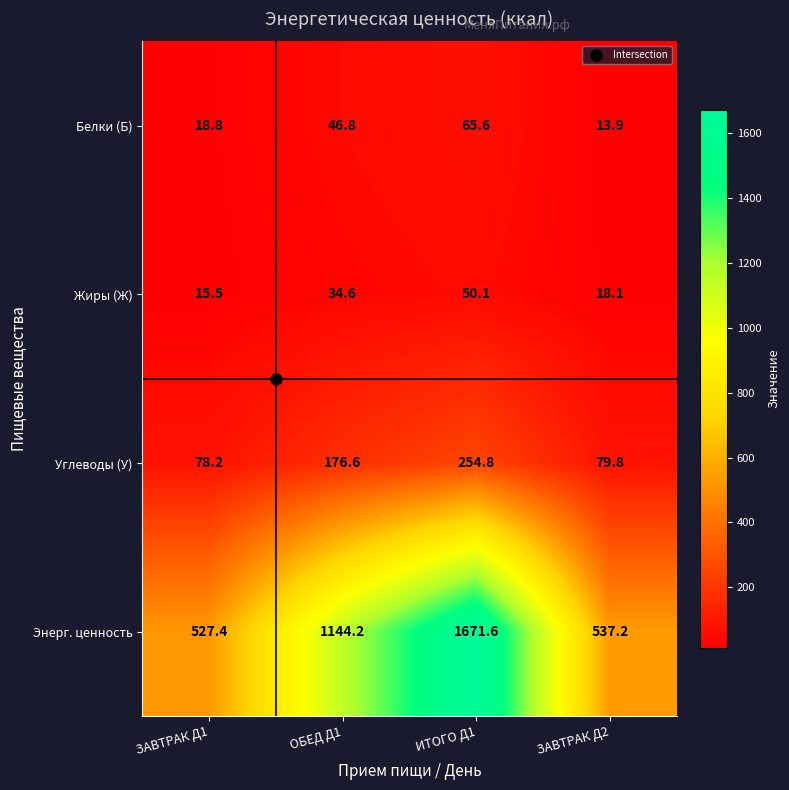

At which label does Углеводы (У) first exceed 176?

ОБЕД Д1